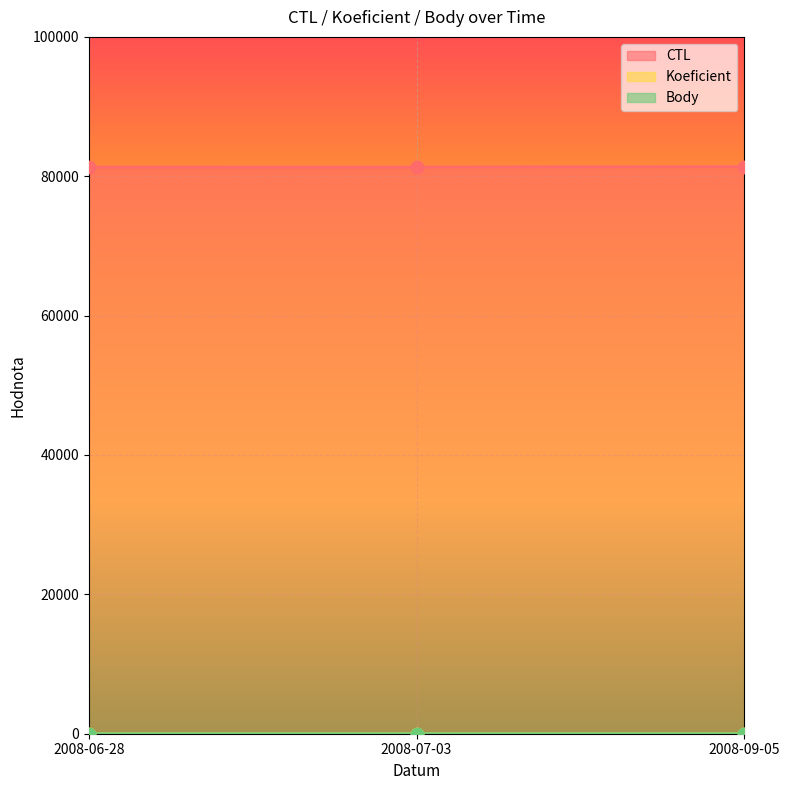

Which series has the largest Y range (max minus min)?

CTL